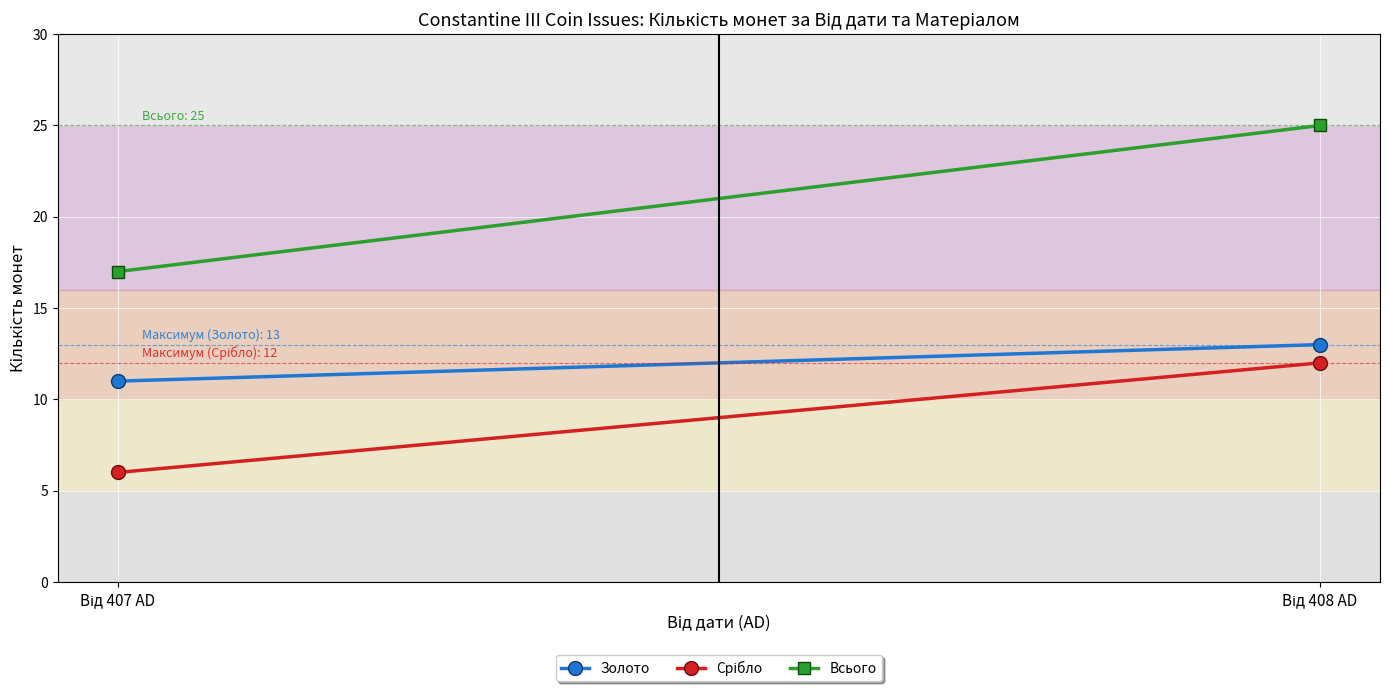

How many lines are shown in the chart?

3